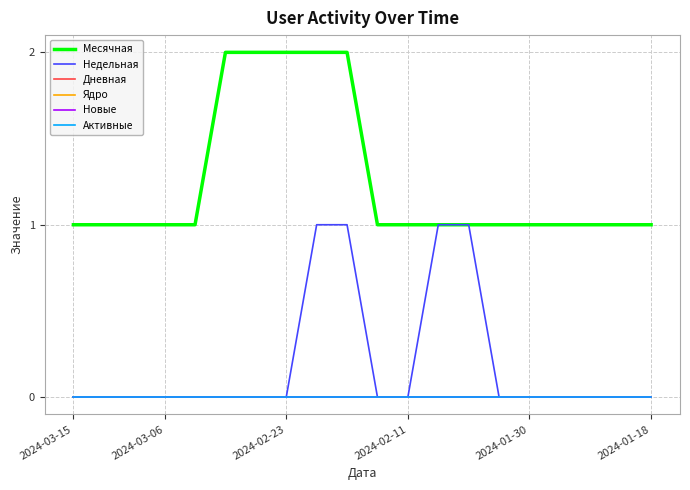

Rank the series by their maximum value, from highest to lowest.

Месячная, Недельная, Дневная, Ядро, Новые, Активные